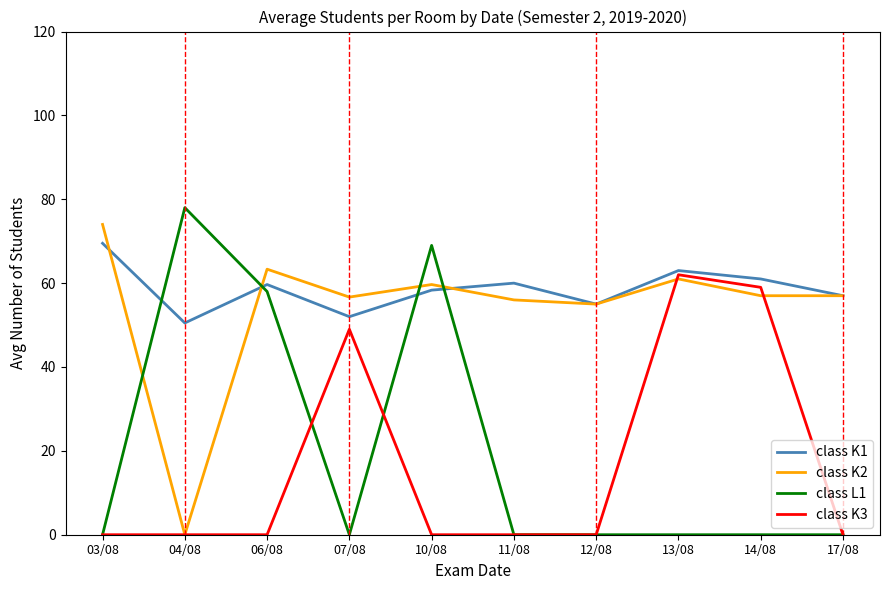

What is the maximum value for class K2?

74.0